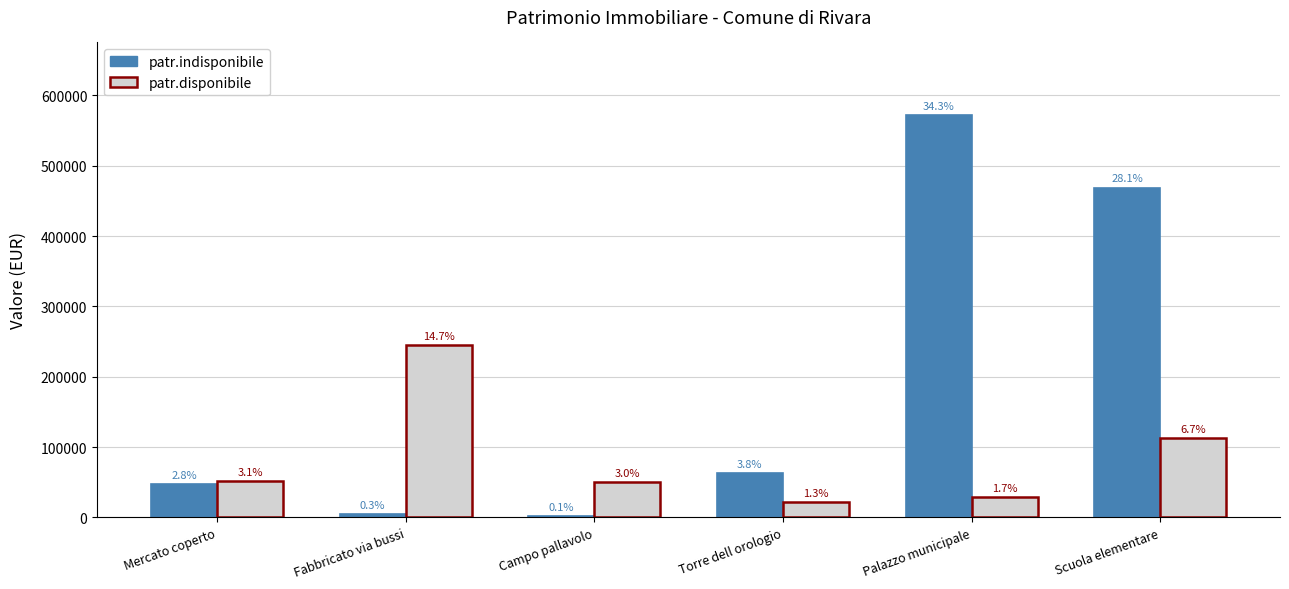

Reading left to right, extract all data points from this chart.

patr.indisponibile: Mercato coperto=46868.8	Fabbricato via bussi=5093.8	Campo pallavolo=2173.4	Torre dell orologio=63071.0	Palazzo municipale=572402.8	Scuola elementare=469053.5
patr.disponibile: Mercato coperto=51612.6	Fabbricato via bussi=245330.5	Campo pallavolo=49698.7	Torre dell orologio=21691.2	Palazzo municipale=28818.3	Scuola elementare=112322.7